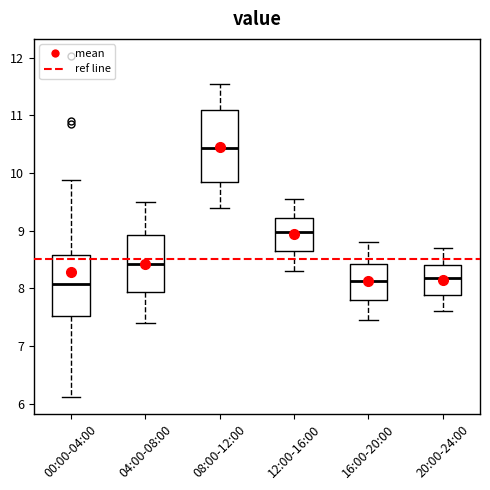

Which box has the highest median line?

08:00-12:00